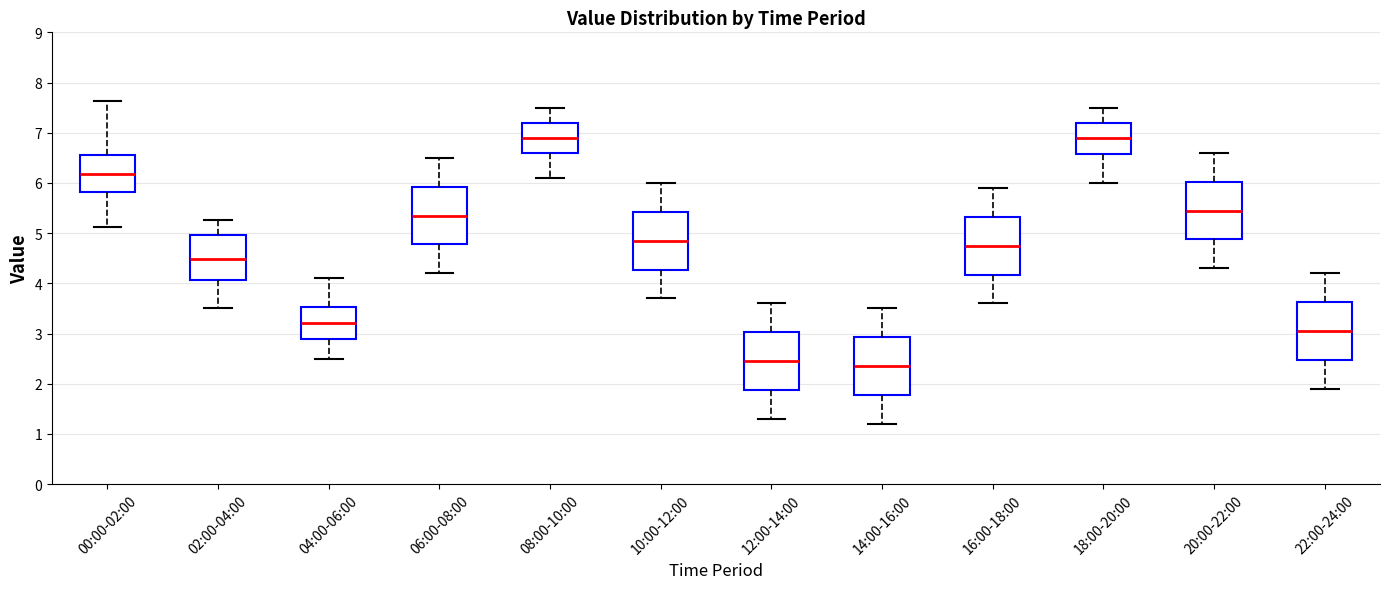

Reading left to right, read every box against the y-axis: the position of its median line, the range the box covers, and the ends of its whiskers. The values are not printed on the chart, so give them approximately, as read against the axis.

00:00-02:00: median 6.2, box 5.8 to 6.6, whiskers 5.1 to 7.6
02:00-04:00: median 4.5, box 4.1 to 5.0, whiskers 3.5 to 5.3
04:00-06:00: median 3.2, box 2.9 to 3.5, whiskers 2.5 to 4.1
06:00-08:00: median 5.4, box 4.8 to 5.9, whiskers 4.2 to 6.5
08:00-10:00: median 6.9, box 6.6 to 7.2, whiskers 6.1 to 7.5
10:00-12:00: median 4.9, box 4.3 to 5.4, whiskers 3.7 to 6.0
12:00-14:00: median 2.5, box 1.9 to 3.0, whiskers 1.3 to 3.6
14:00-16:00: median 2.4, box 1.8 to 2.9, whiskers 1.2 to 3.5
16:00-18:00: median 4.8, box 4.2 to 5.3, whiskers 3.6 to 5.9
18:00-20:00: median 6.9, box 6.6 to 7.2, whiskers 6.0 to 7.5
20:00-22:00: median 5.5, box 4.9 to 6.0, whiskers 4.3 to 6.6
22:00-24:00: median 3.1, box 2.5 to 3.6, whiskers 1.9 to 4.2